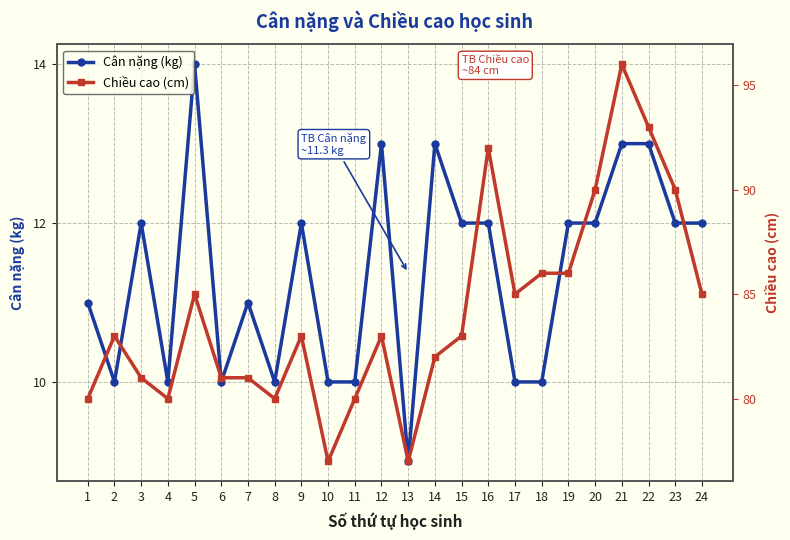

At which label is Cân nặng (kg) closest to 11?

1